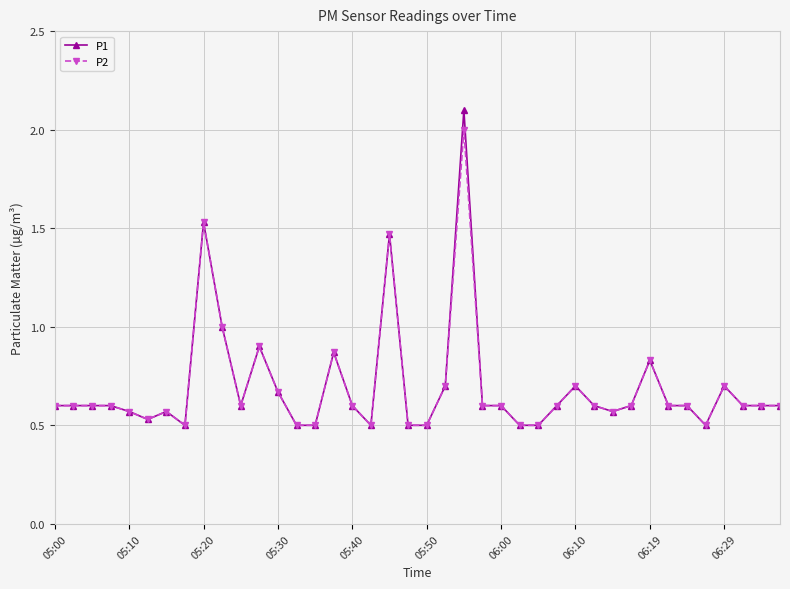

Does the chart display data point markers on the line(s)?

Yes